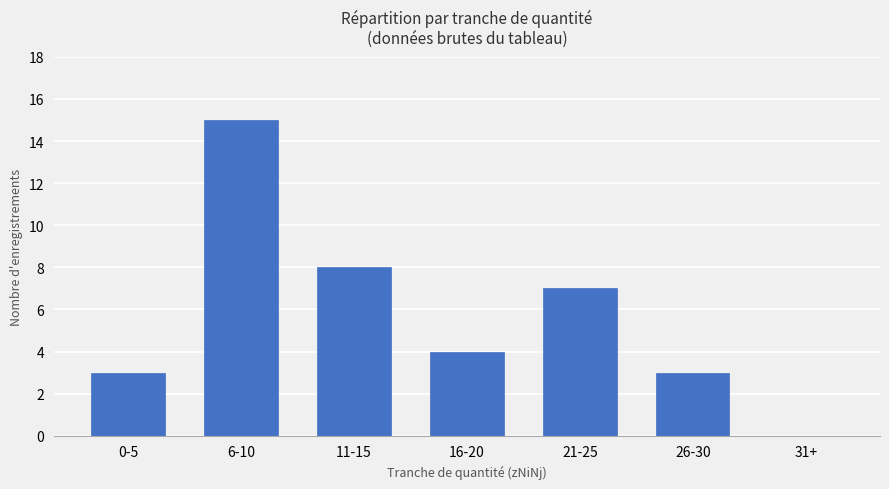

Between 21-25 and 6-10, which is larger?

6-10